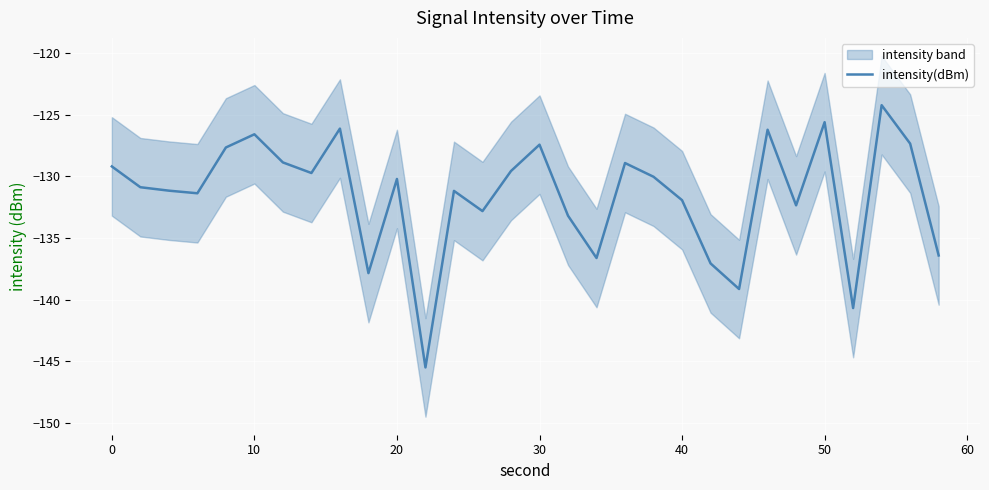

The intensity(dBm) series shows -131.9 at 40. True or false?

True